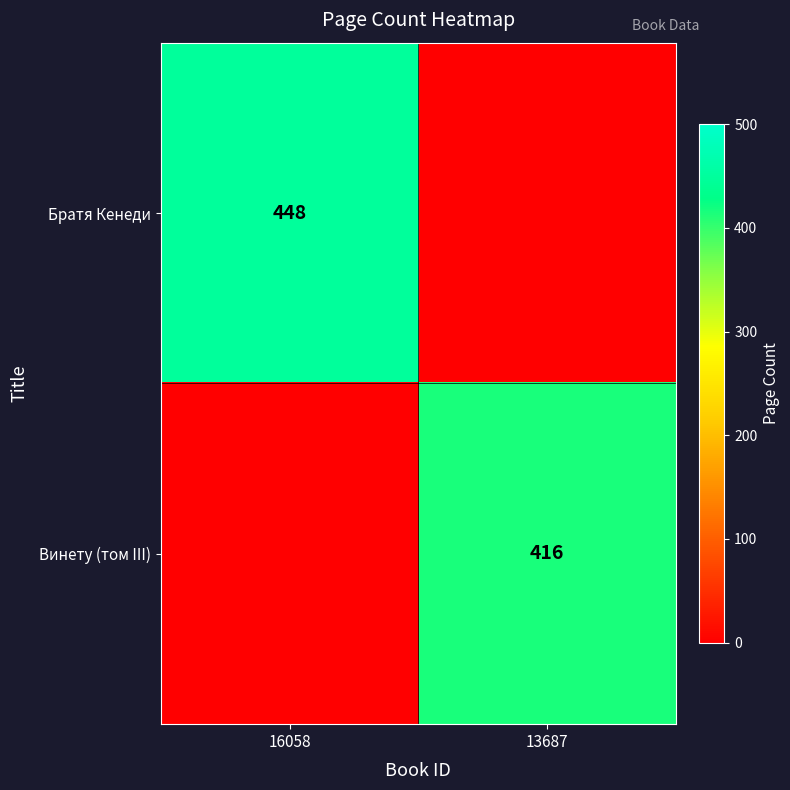

The Братя Кенеди series shows 448 at 16058. True or false?

True